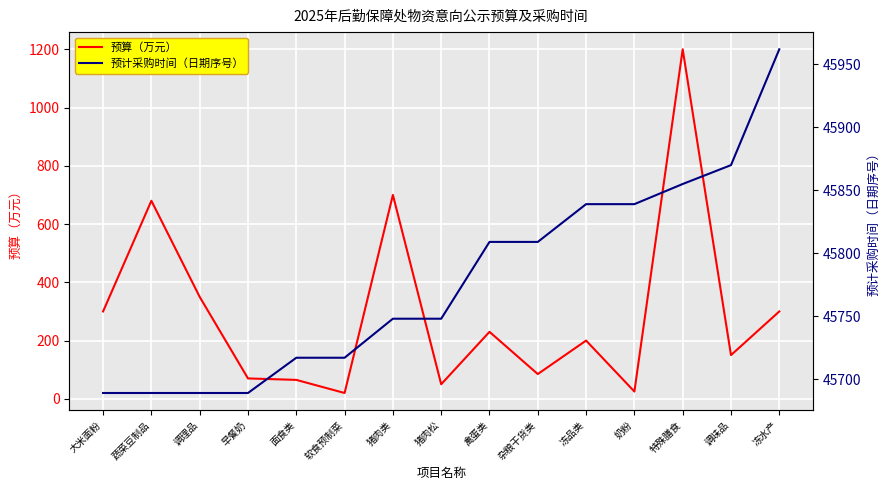

What value does the 预计采购时间（日期序号） series have at 冻水产?

45962